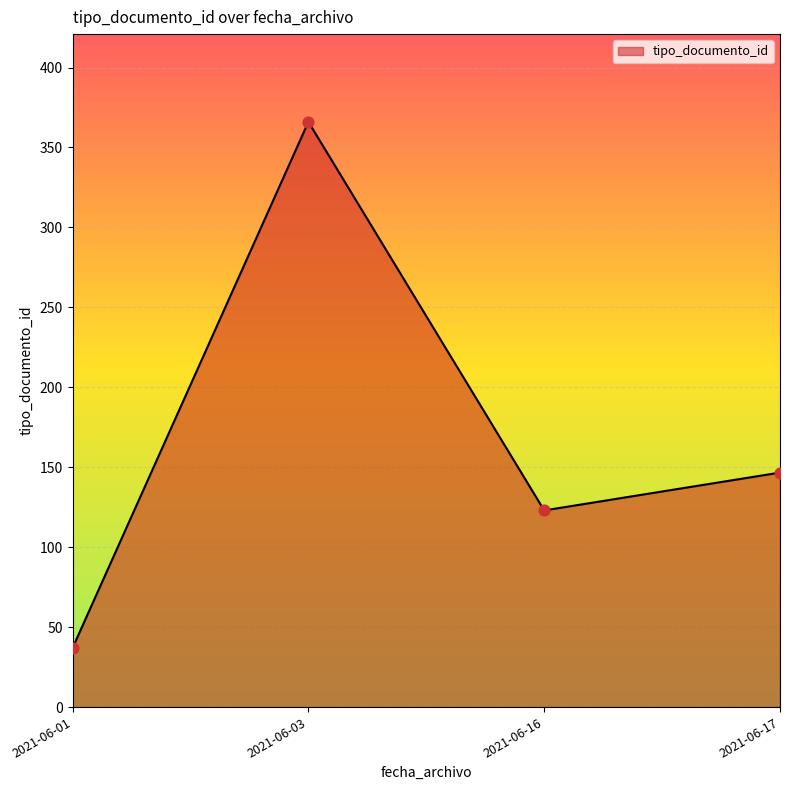

What is the ratio of the value at 2021-06-03 to the value at 2021-06-01?

9.9